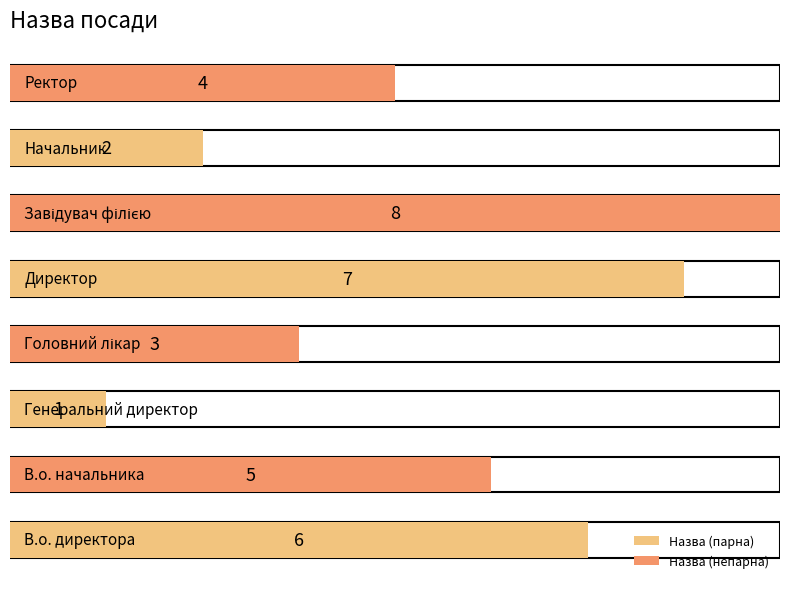

Read the value at Генеральний директор.

1